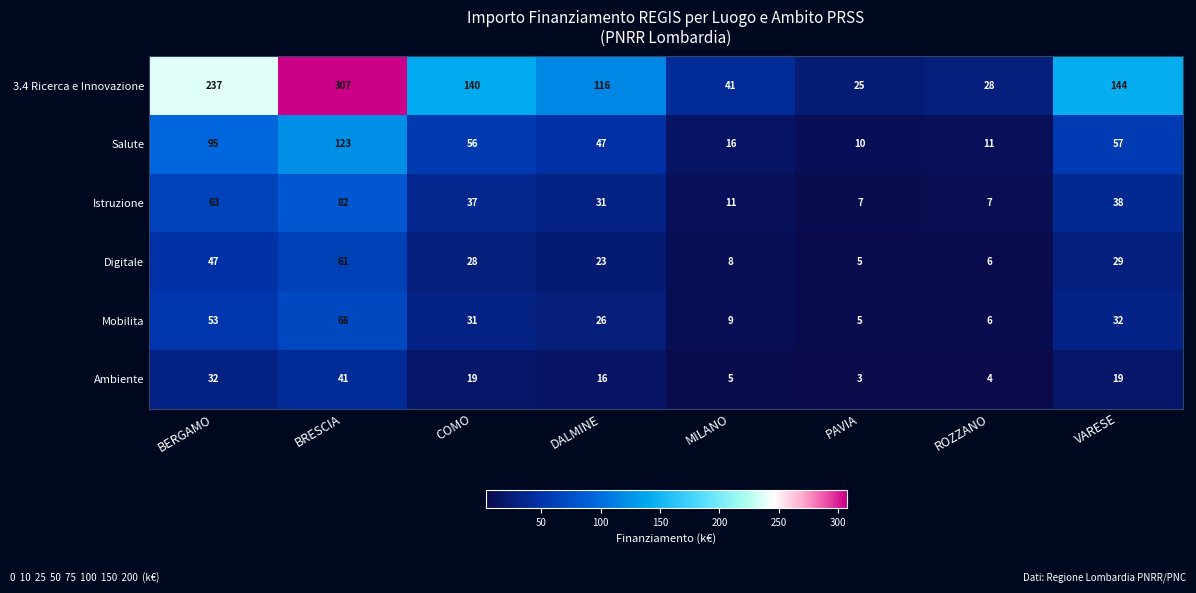

What is the smallest value displayed?

3